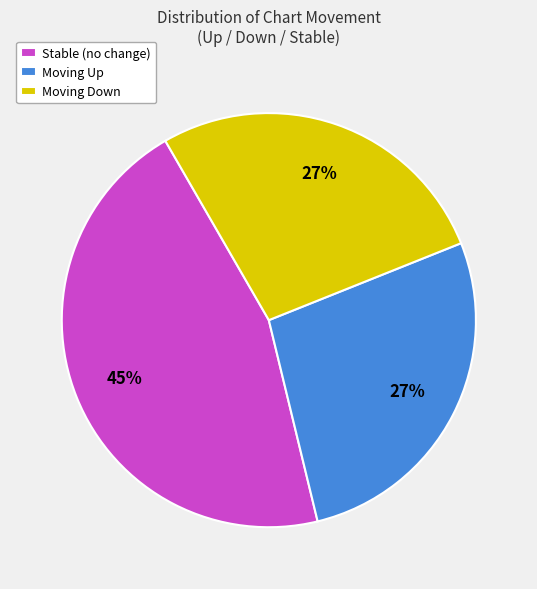

To the nearest percent, what is the difference between the Moving Down and Stable (no change) slice percentages?

18%